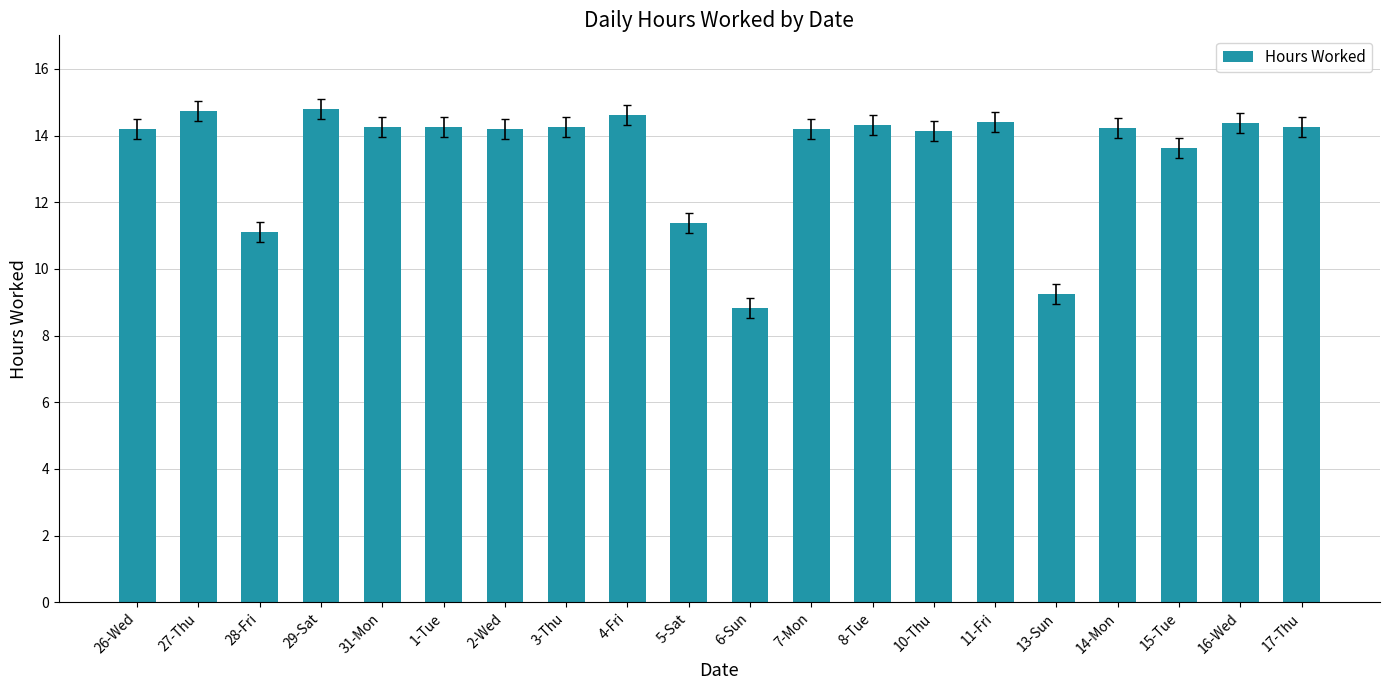

The value at 14-Mon is 14.2. True or false?

True